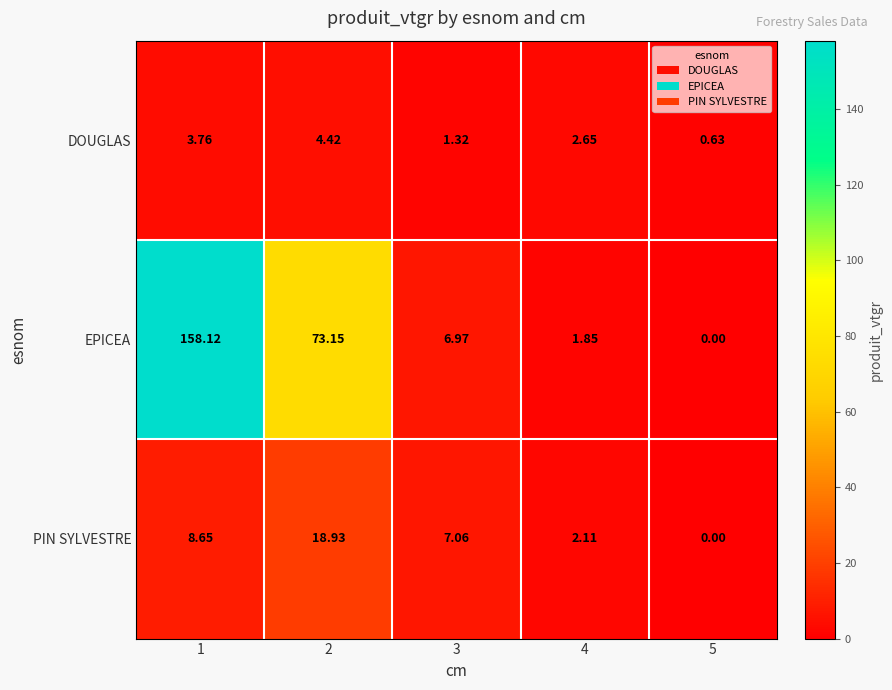

At which category is the sum across all series the highest?

1